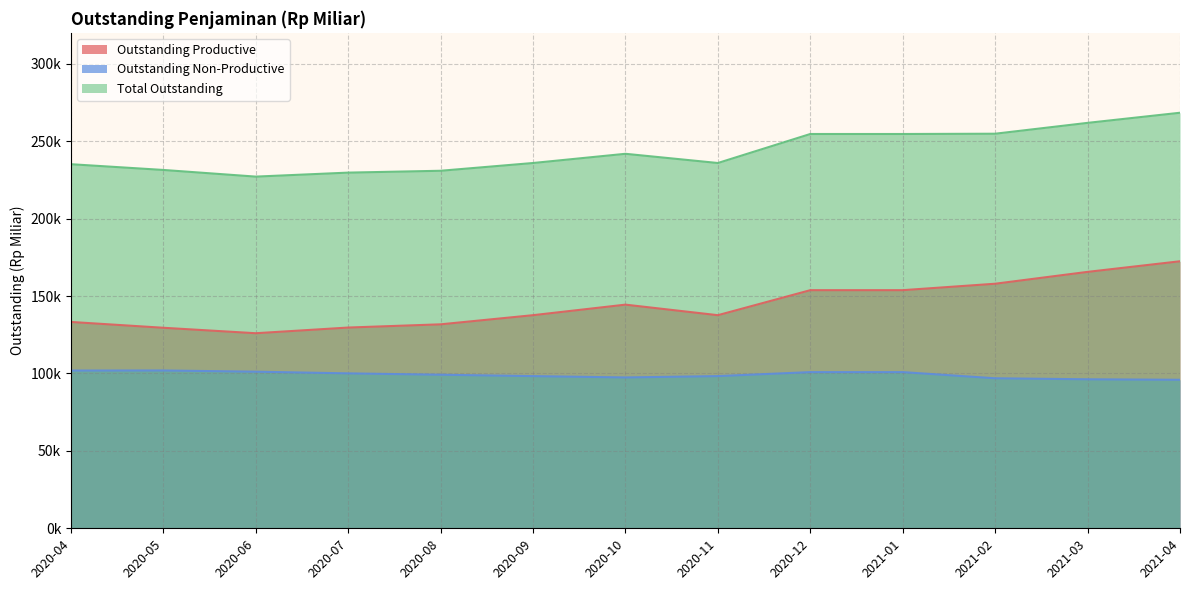

Count the number of categories in the chart.

13